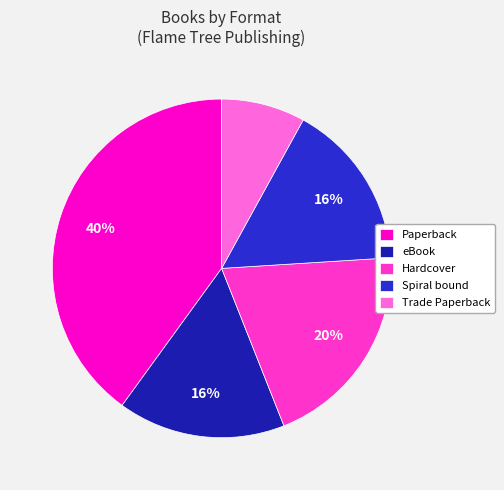

To the nearest percent, what portion does Spiral bound represent?

16%